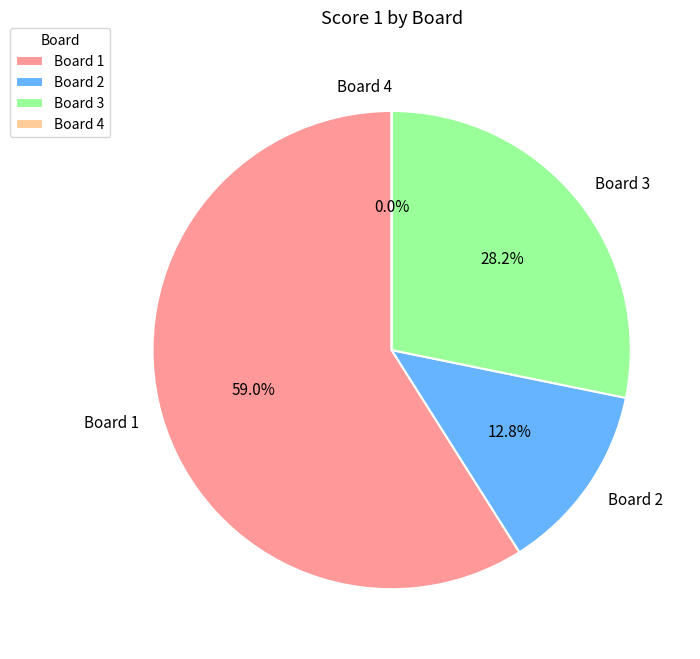

True or false: 4 accounts for 0% of the total.

True